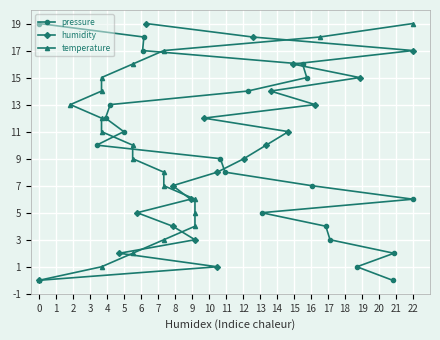

True or false: pressure has a value of 22 at 16.

False